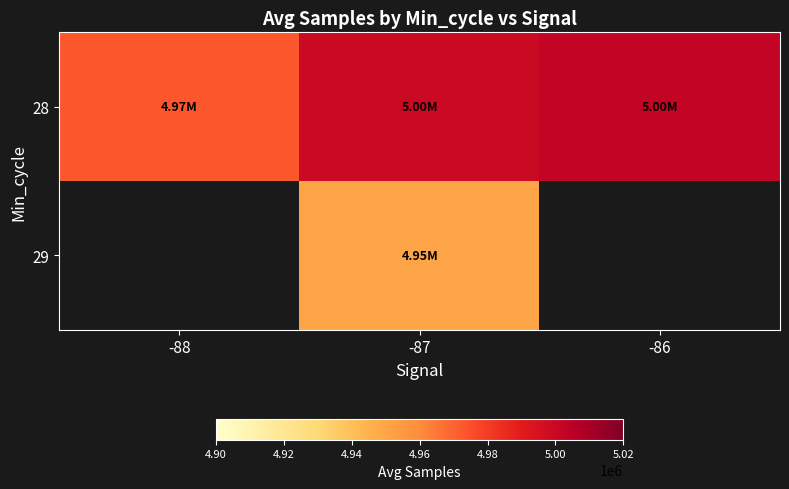

How many data points in 28 are less than 4999554?

1